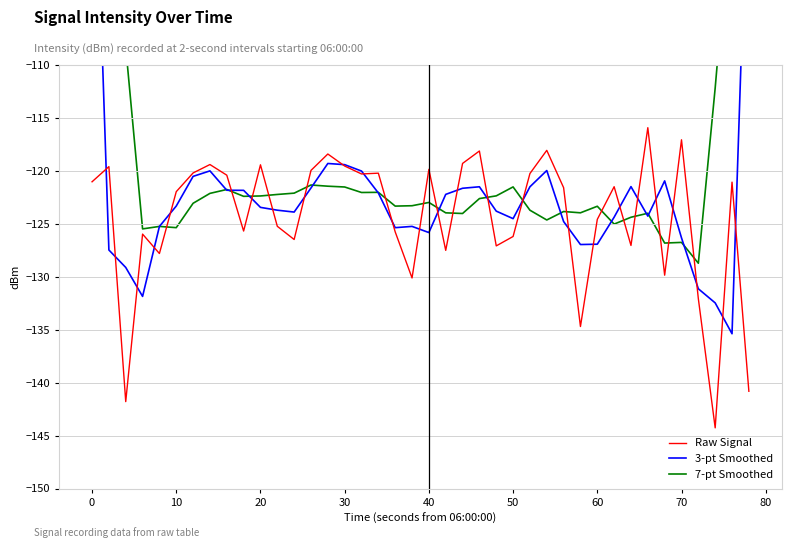

What is the lowest value of the Raw Signal series?

-144.3